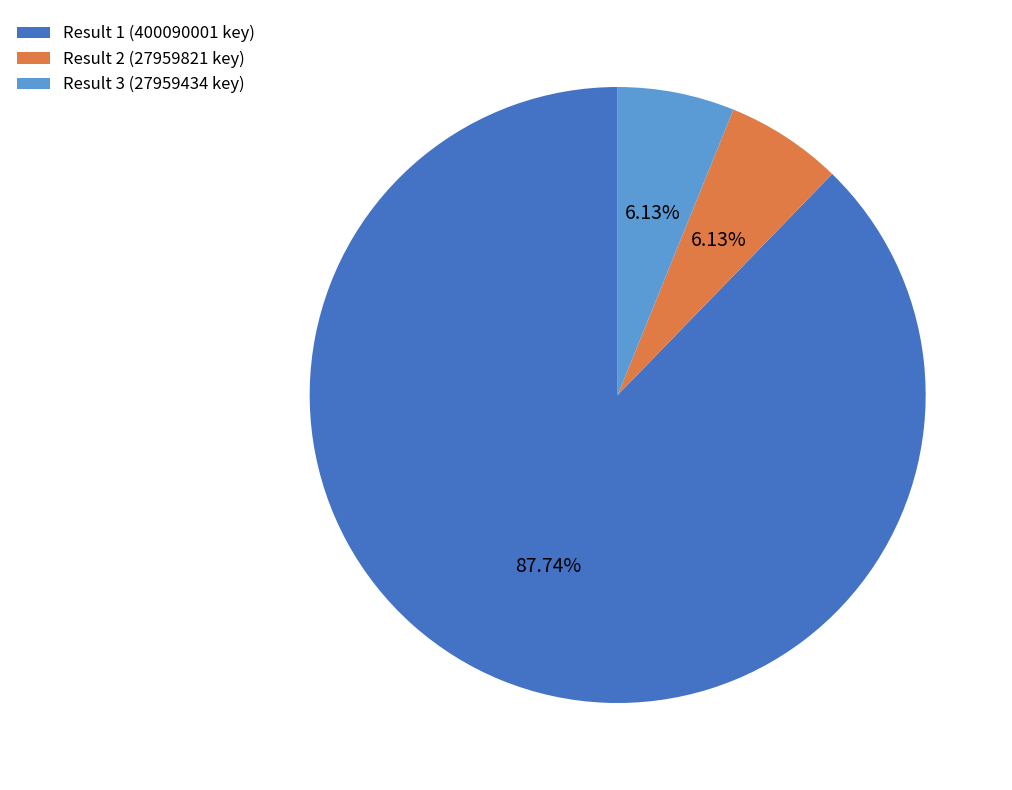

How many slices are in this pie chart?

3